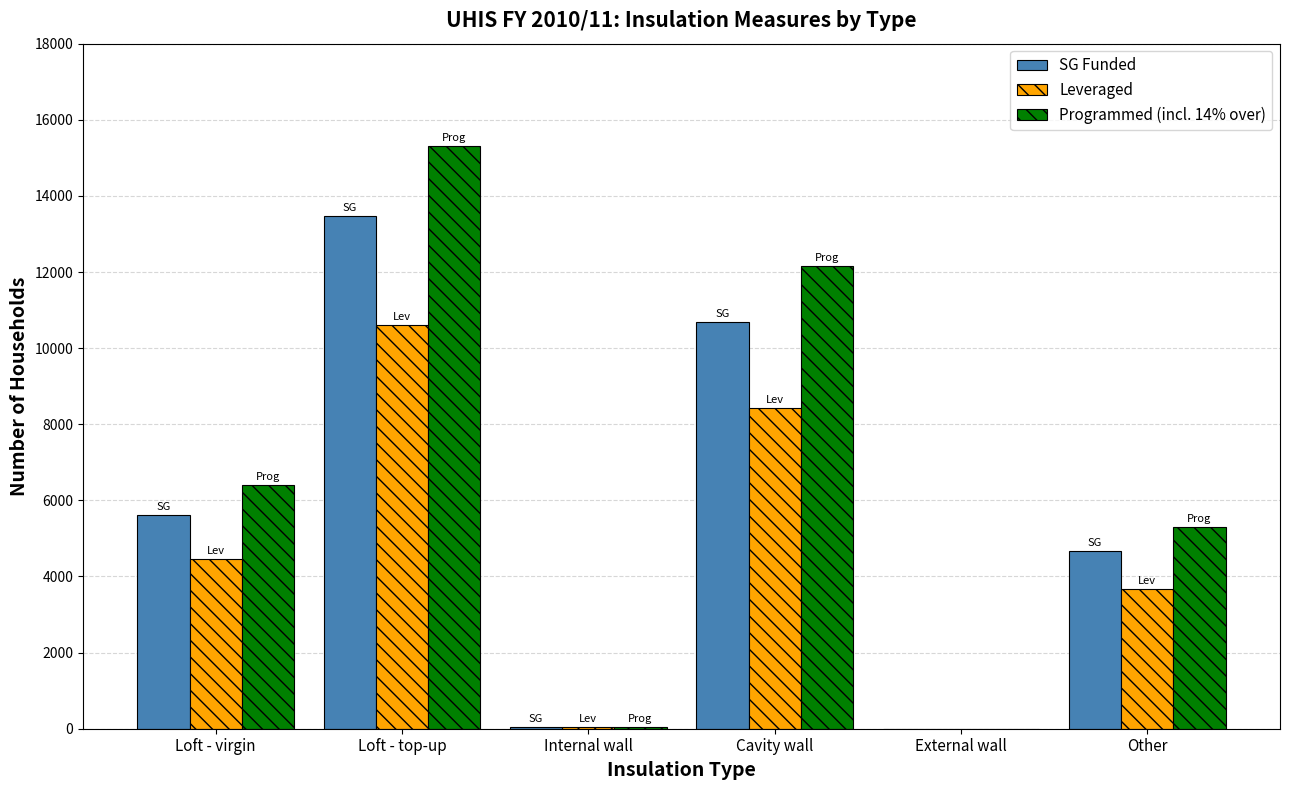

Count the number of data series in this chart.

3